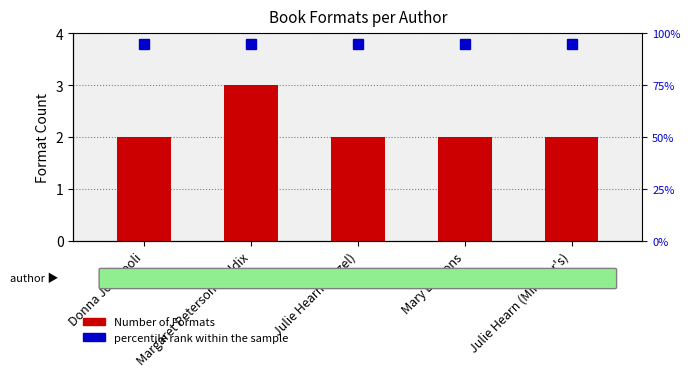

What is the sum of the values at Julie Hearn (Minister's) and Mary E. Lyons?

4